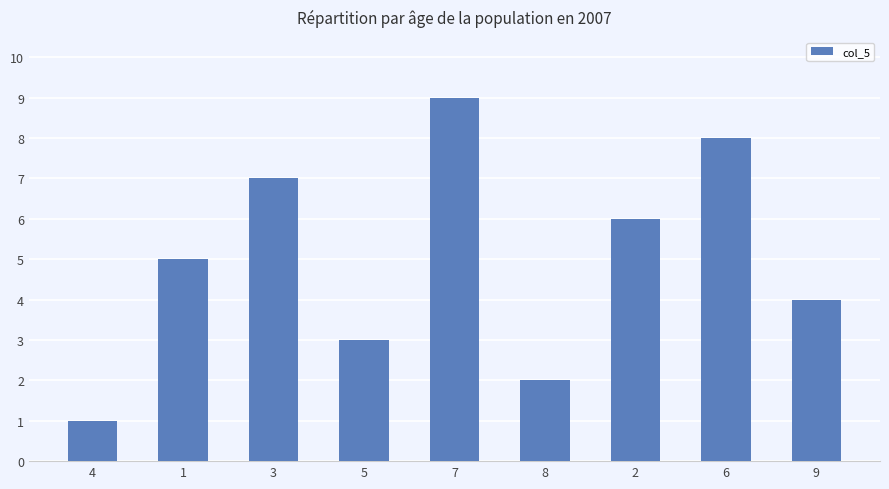

How many categories are shown in the chart?

9